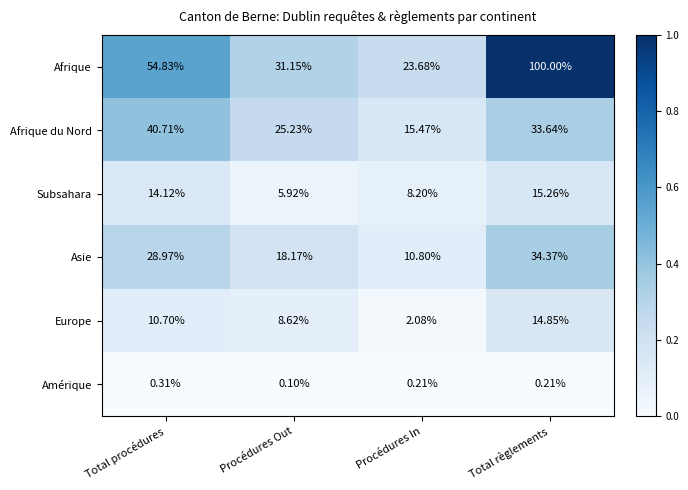

List the series in order of their peak value, highest first.

Afrique, Afrique du Nord, Asie, Subsahara, Europe, Amérique